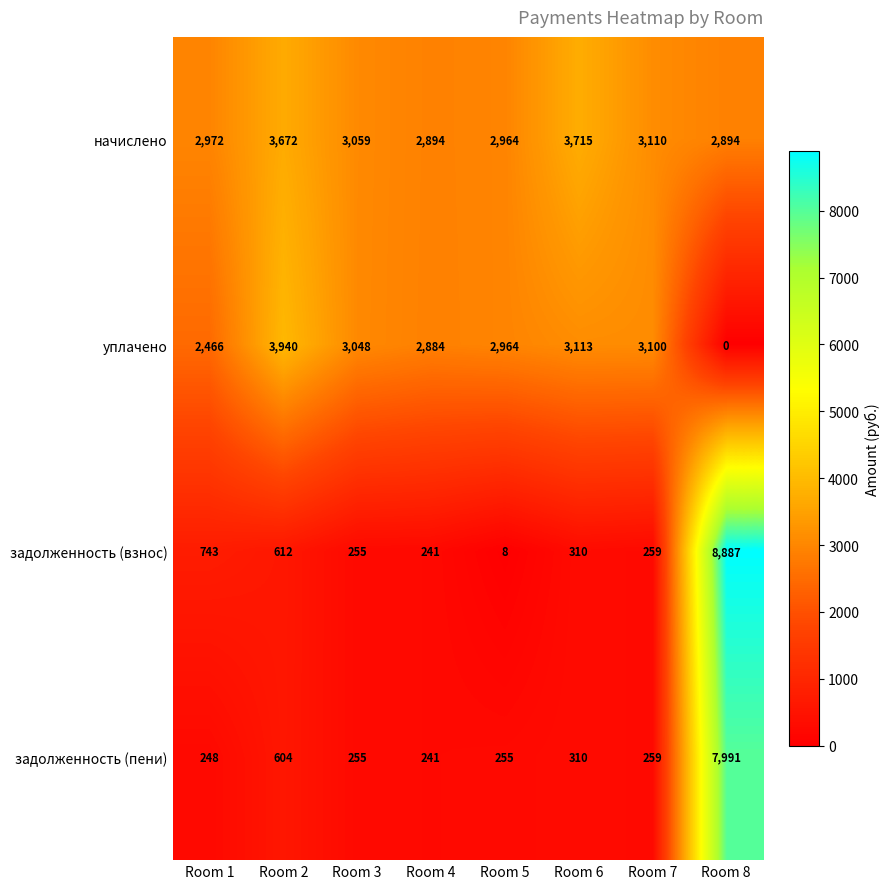

Which series has the largest range (max minus min)?

задолженность (взнос)